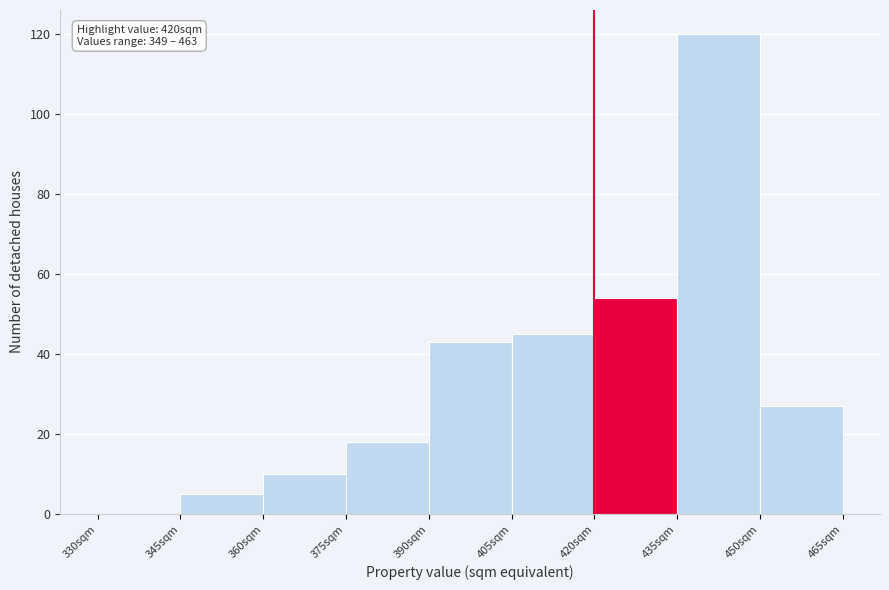

Over which range of the x-axis is the bar tallest?

435 to 450